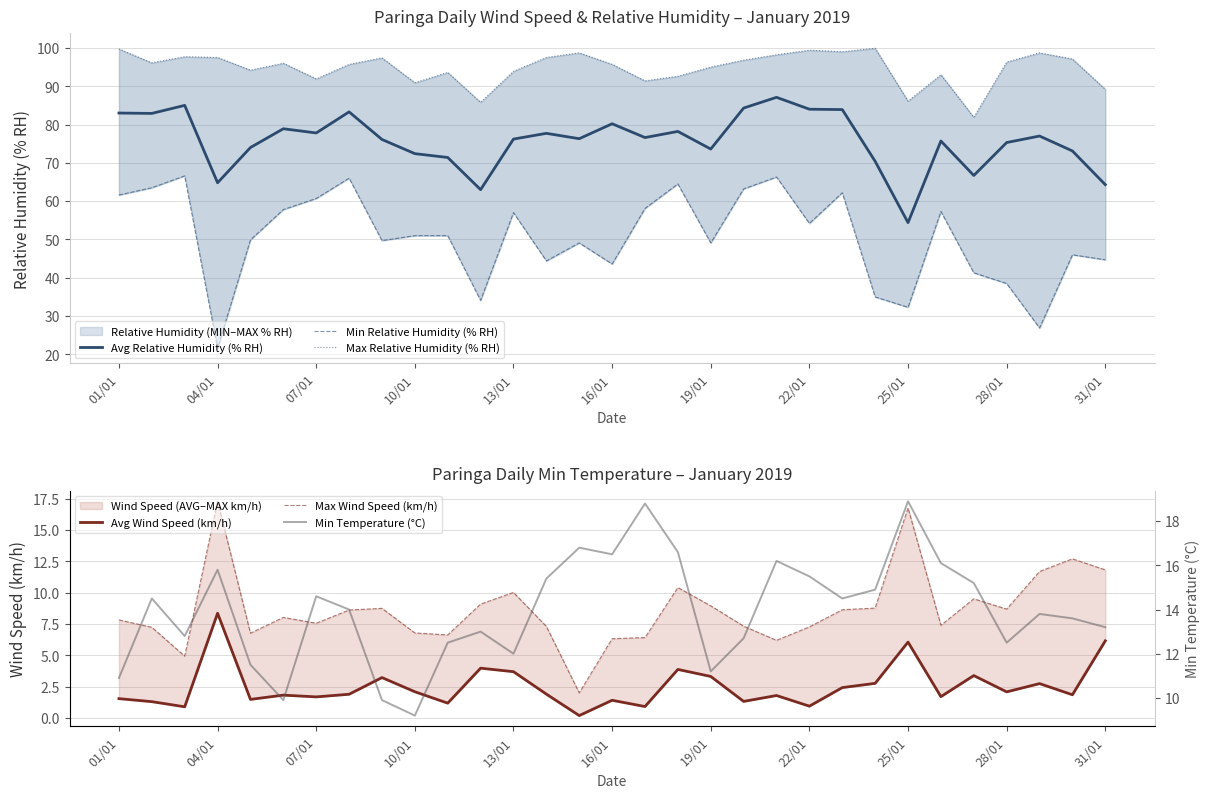

What is the sum of the Min Temperature (°C) values at 20 and 16?

35.0